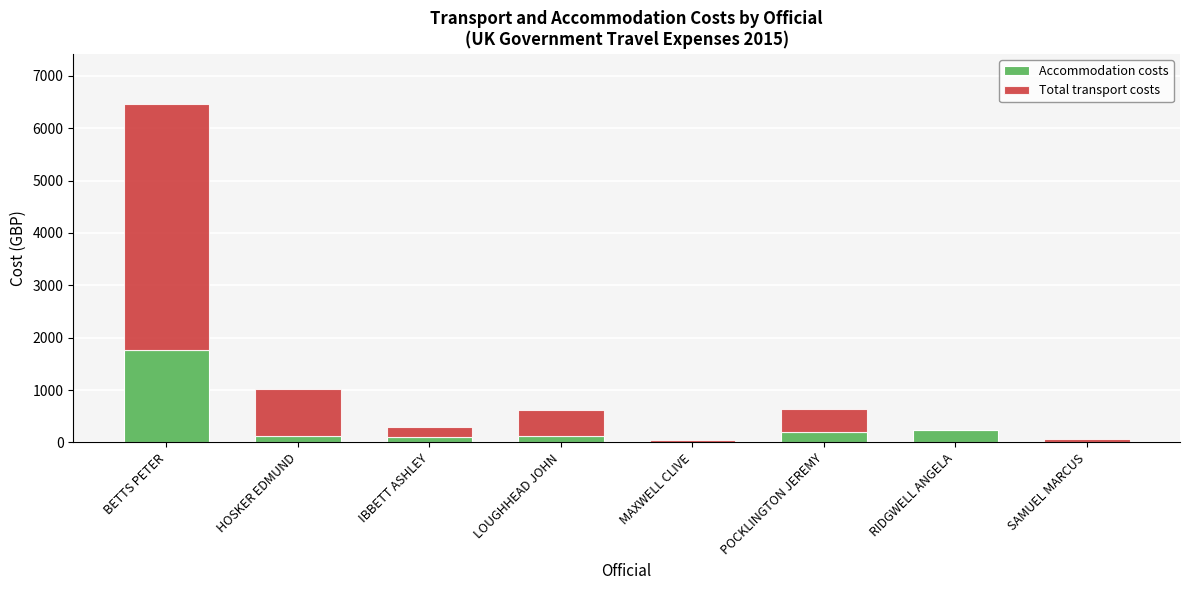

What are all the series names shown in the legend?

Accommodation costs, Total transport costs